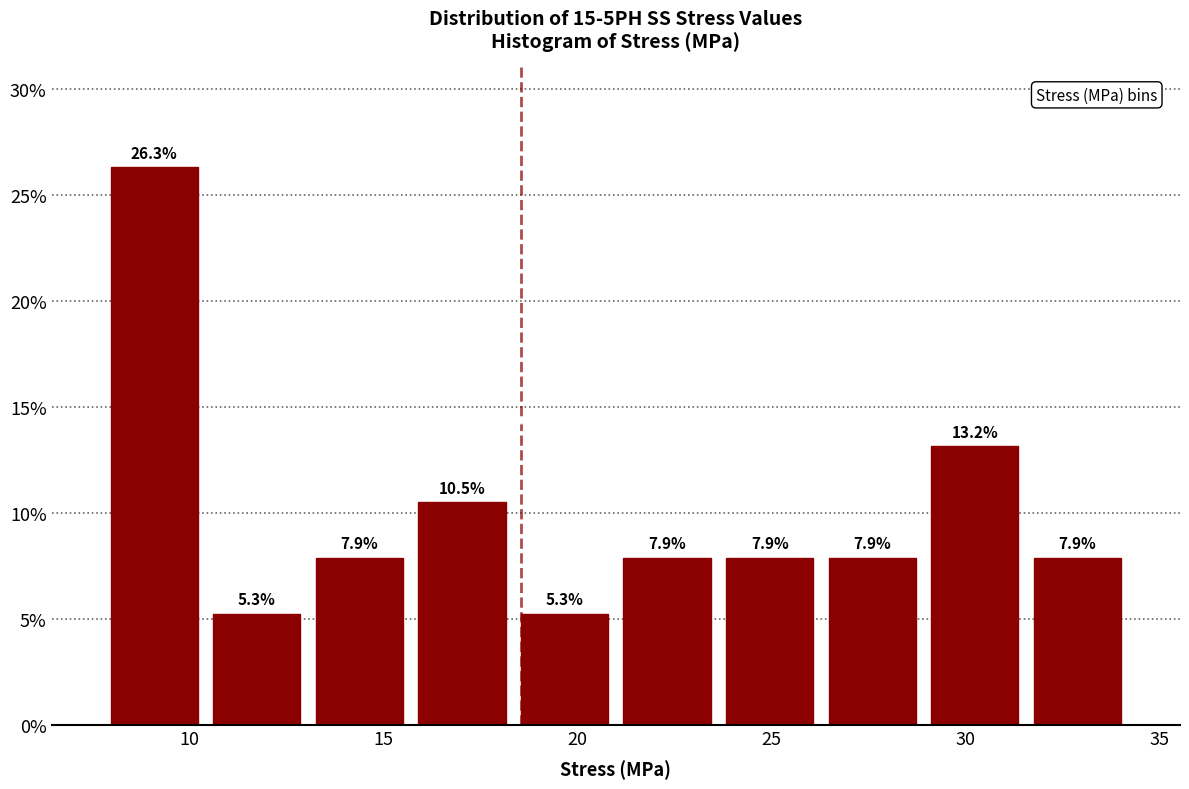

Reading left to right, list every bar in this chart as the range it spans on the x-axis followed by its height. The bar edges are not printed on the chart, so give them approximately, as read against the axis.

8.0 to 10.5: 26.3
10.5 to 13.0: 5.3
13.0 to 15.5: 7.9
15.5 to 18.5: 10.5
18.5 to 21.0: 5.3
21.0 to 23.5: 7.9
23.5 to 26.5: 7.9
26.5 to 29.0: 7.9
29.0 to 31.5: 13.2
31.5 to 34.0: 7.9